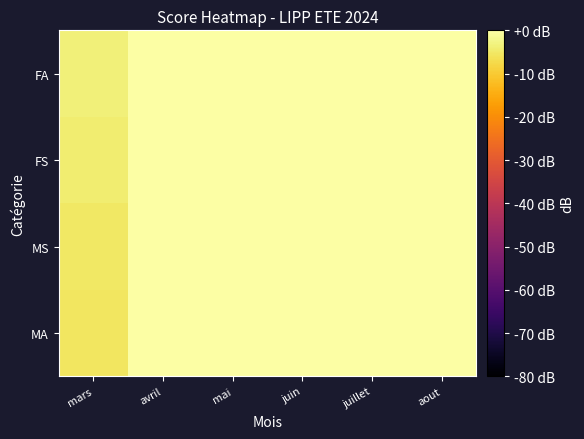

Which label corresponds to the smallest value in the chart?

mars